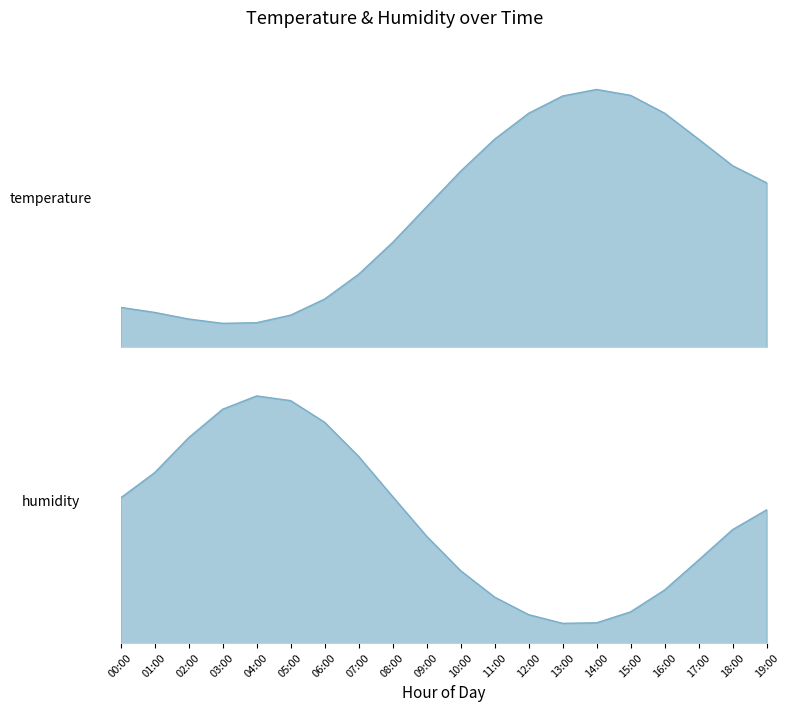

Is it true that temperature equals 4.9 at 09:00?

False